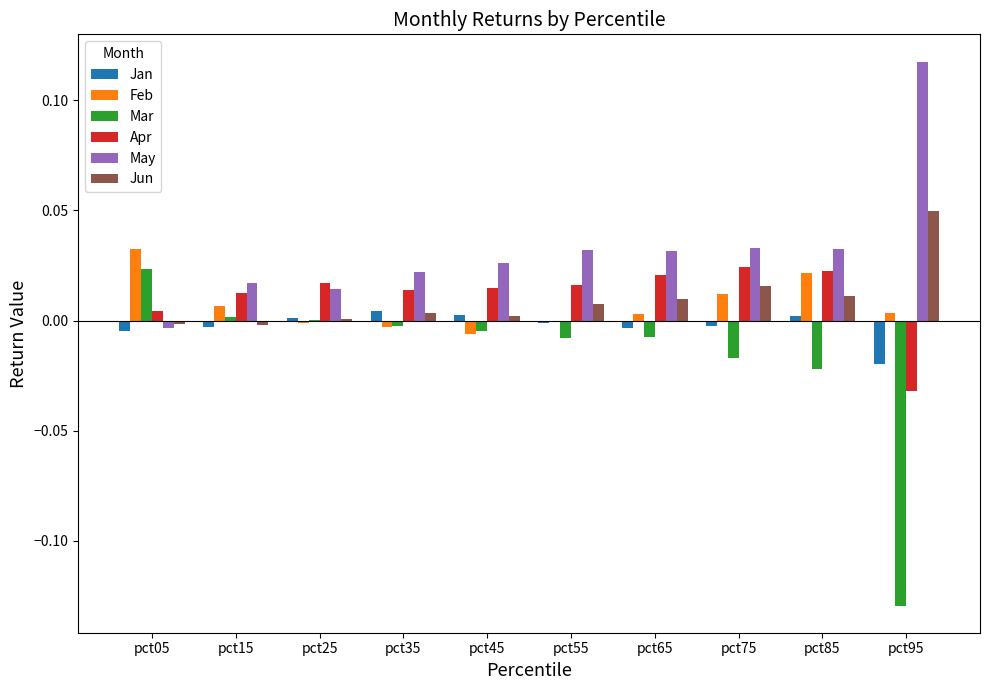

Count the number of categories in the chart.

10